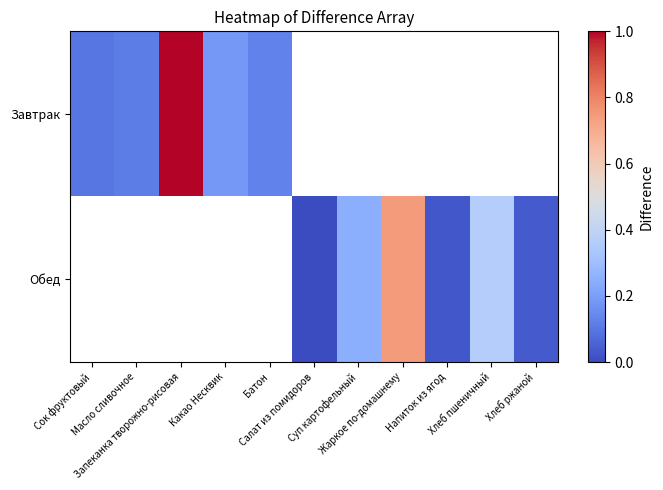

The Завтрак series shows 1.0 at Запеканка творожно-рисовая. True or false?

True